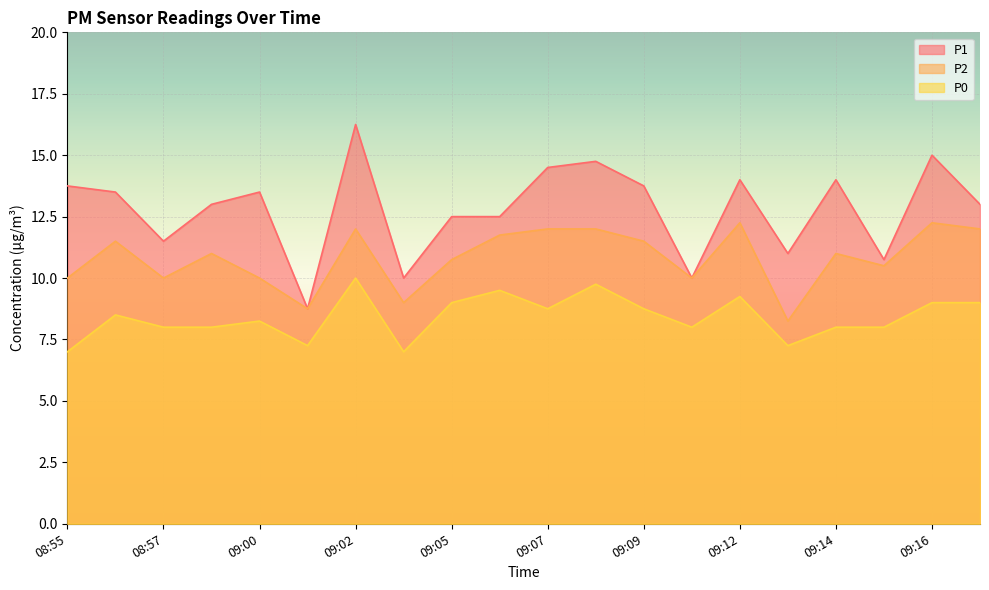

Is the value of P0 at 09:13 greater than the value of P2 at 08:55?

No